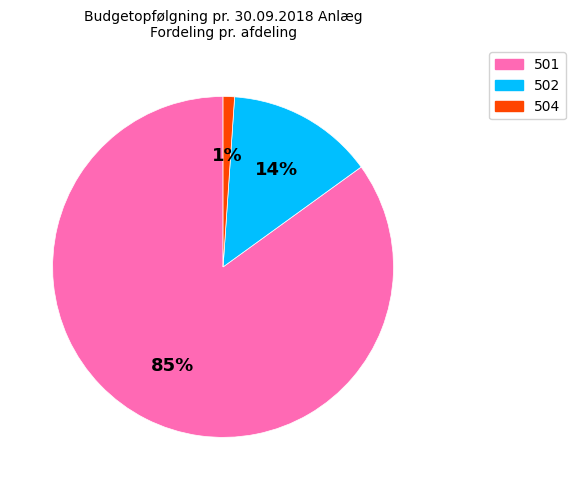

Which slice is the smallest?

504